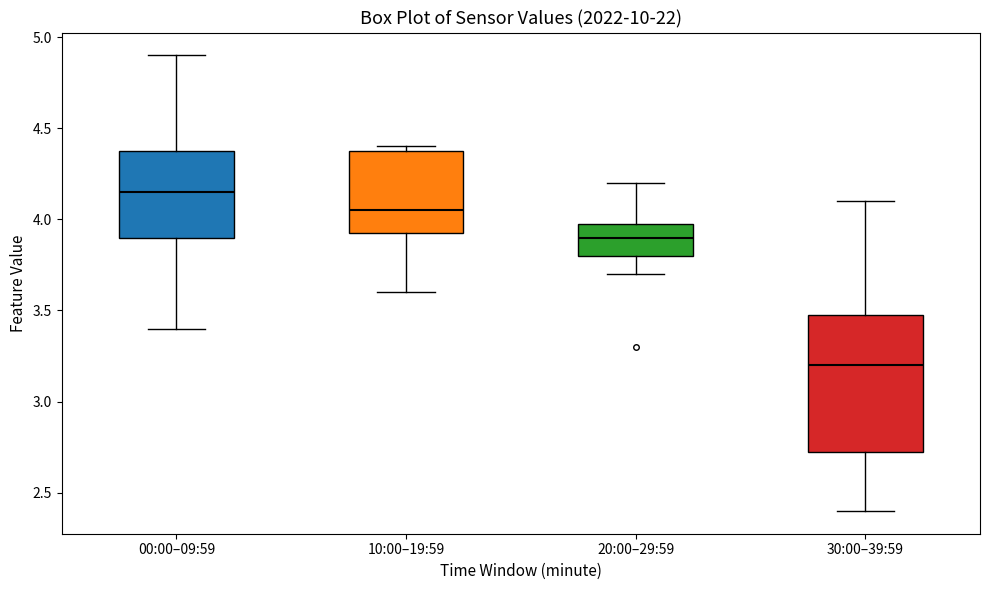

Which box's median line is the highest?

00:00–09:59